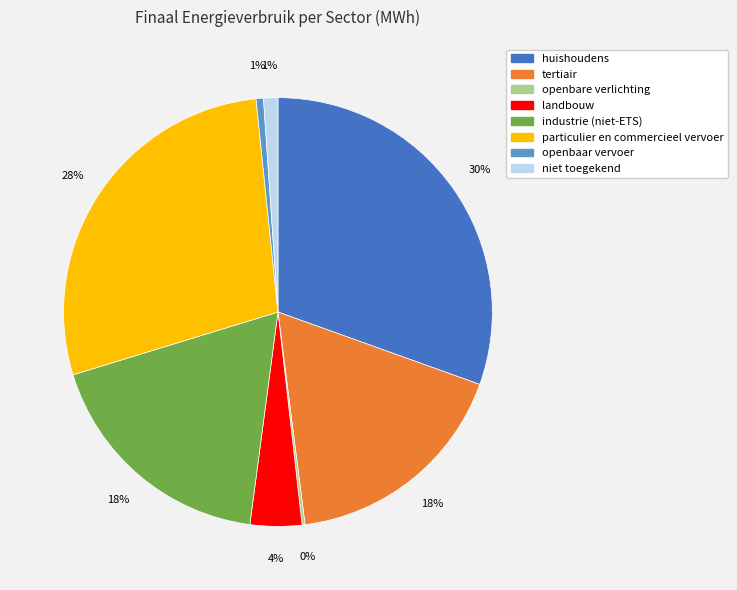

Which has a higher value, openbaar vervoer or industrie (niet-ETS)?

industrie (niet-ETS)